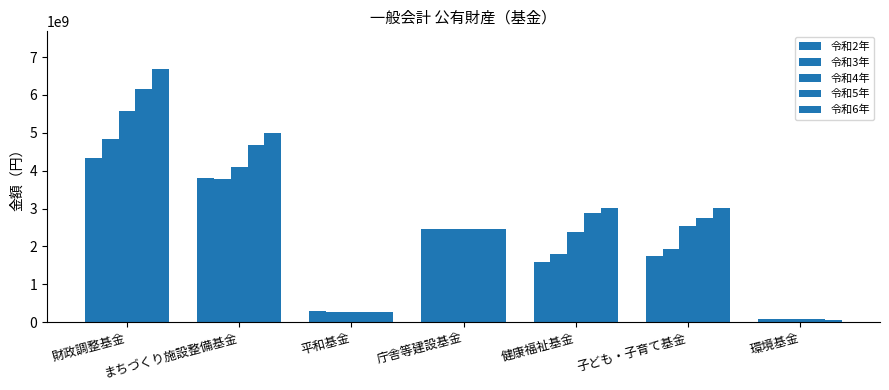

Is the value of 令和6年 at 平和基金 greater than the value of 令和2年 at 子ども・子育て基金?

No